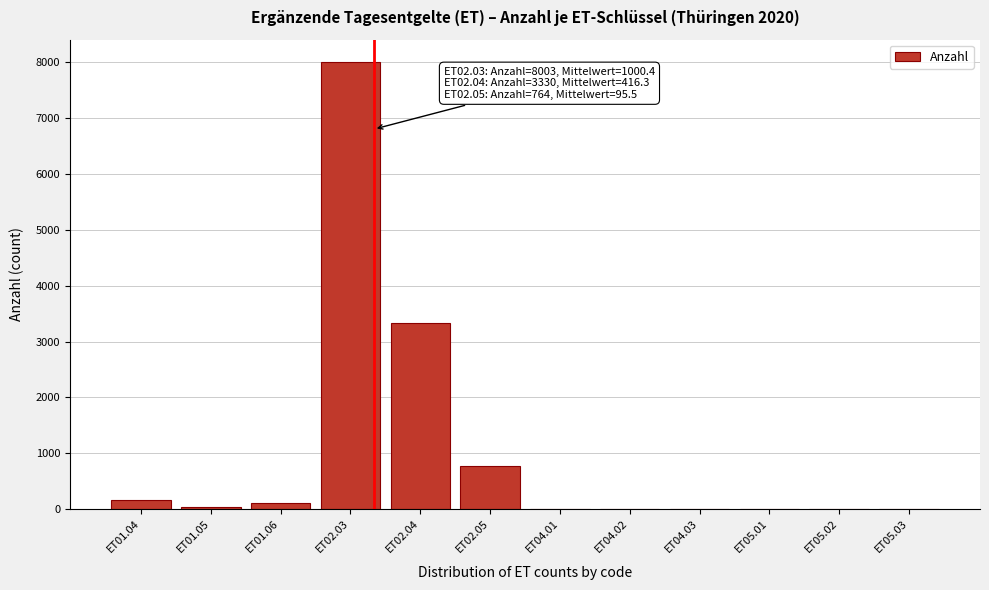

Reading left to right, transcribe all the data shown in this chart.

ET01.04=161	ET01.05=41	ET01.06=109	ET02.03=8003	ET02.04=3330	ET02.05=764	ET04.01=0	ET04.02=0	ET04.03=0	ET05.01=0	ET05.02=0	ET05.03=0